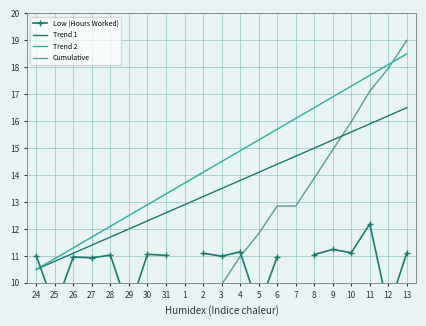

The value of Trend 1 at 27 is 3.6. True or false?

False